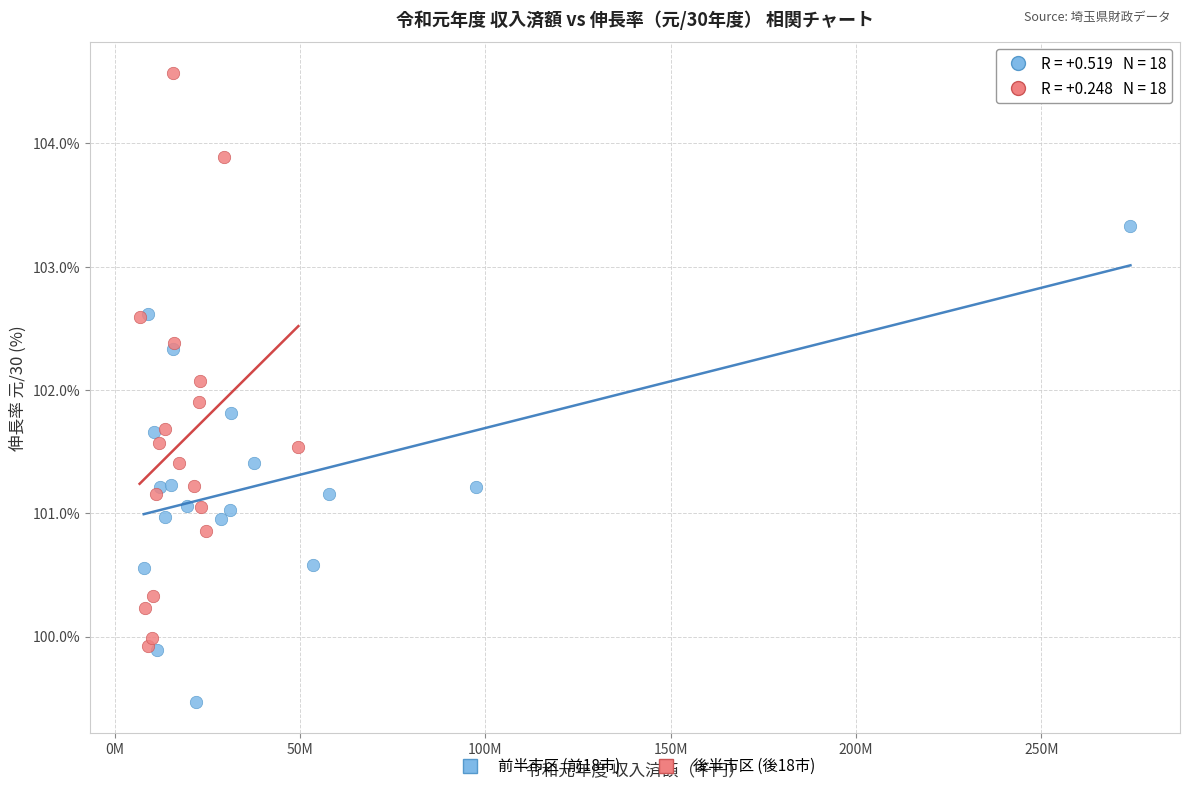

Which series has the largest Y range (max minus min)?

後半市区 (後18市)